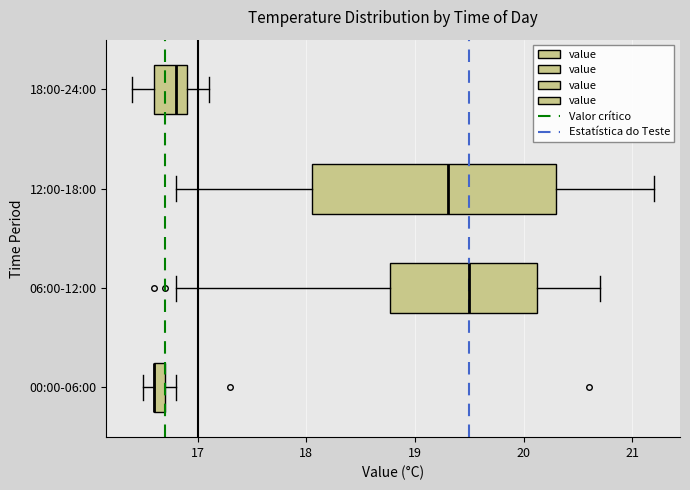

Comparing the boxes themselves (not the whiskers), which one is the widest?

12:00-18:00